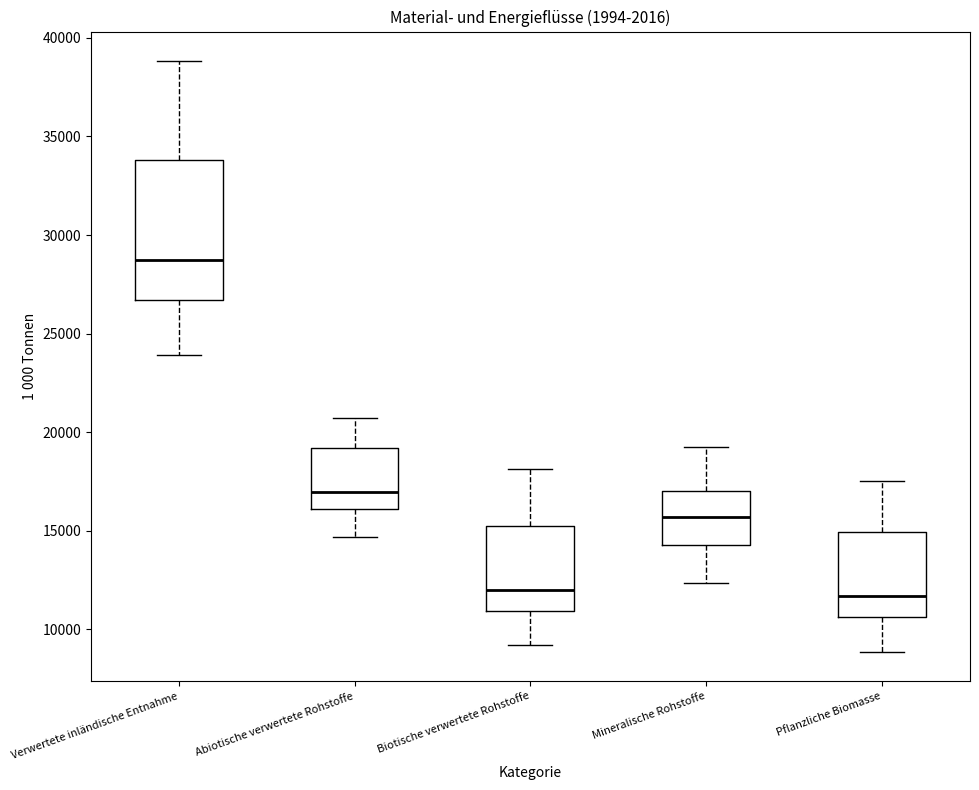

Reading left to right, transcribe this box plot: for each box, give where its median line is, the range the box spans, and where its two whiskers end, as read against the y-axis. The values are not printed on the chart, so give them approximately, as read against the axis.

Verwertete inländische Entnahme: median 28500, box 26500 to 34000, whiskers 24000 to 39000
Abiotische verwertete Rohstoffe: median 17000, box 16000 to 19000, whiskers 14500 to 20500
Biotische verwertete Rohstoffe: median 12000, box 11000 to 15000, whiskers 9000 to 18000
Mineralische Rohstoffe: median 15500, box 14500 to 17000, whiskers 12500 to 19000
Pflanzliche Biomasse: median 11500, box 10500 to 15000, whiskers 9000 to 17500